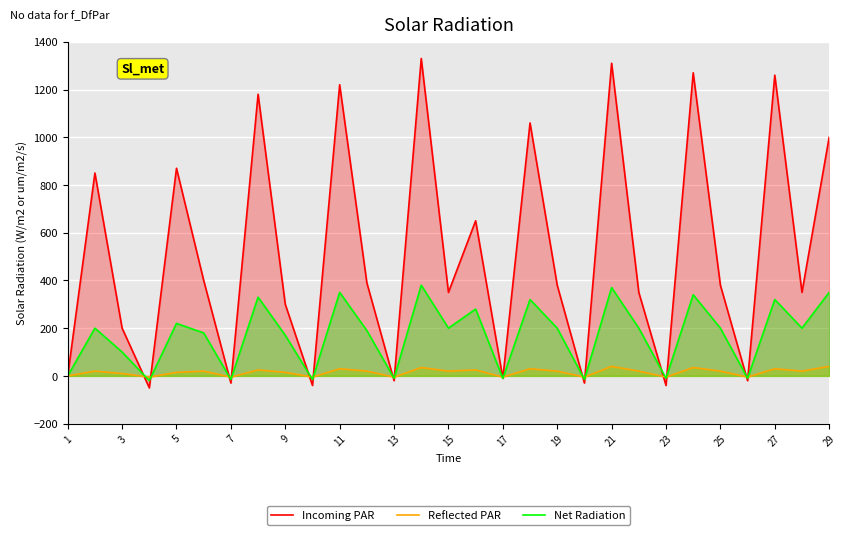

What is the difference between the maximum and minimum values in the Reflected PAR series?

45